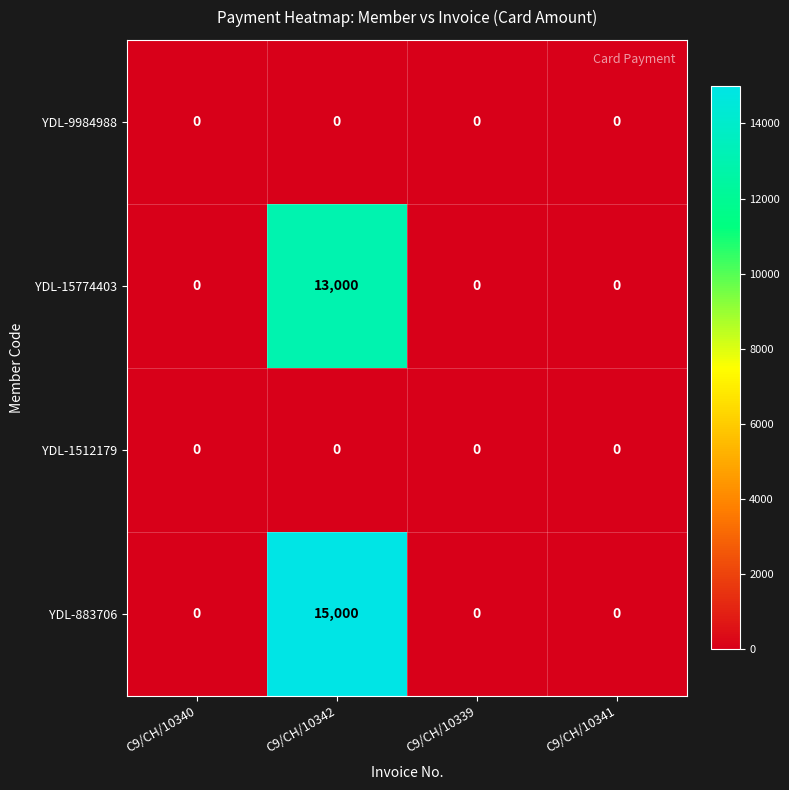

How many distinct data groups are displayed?

4